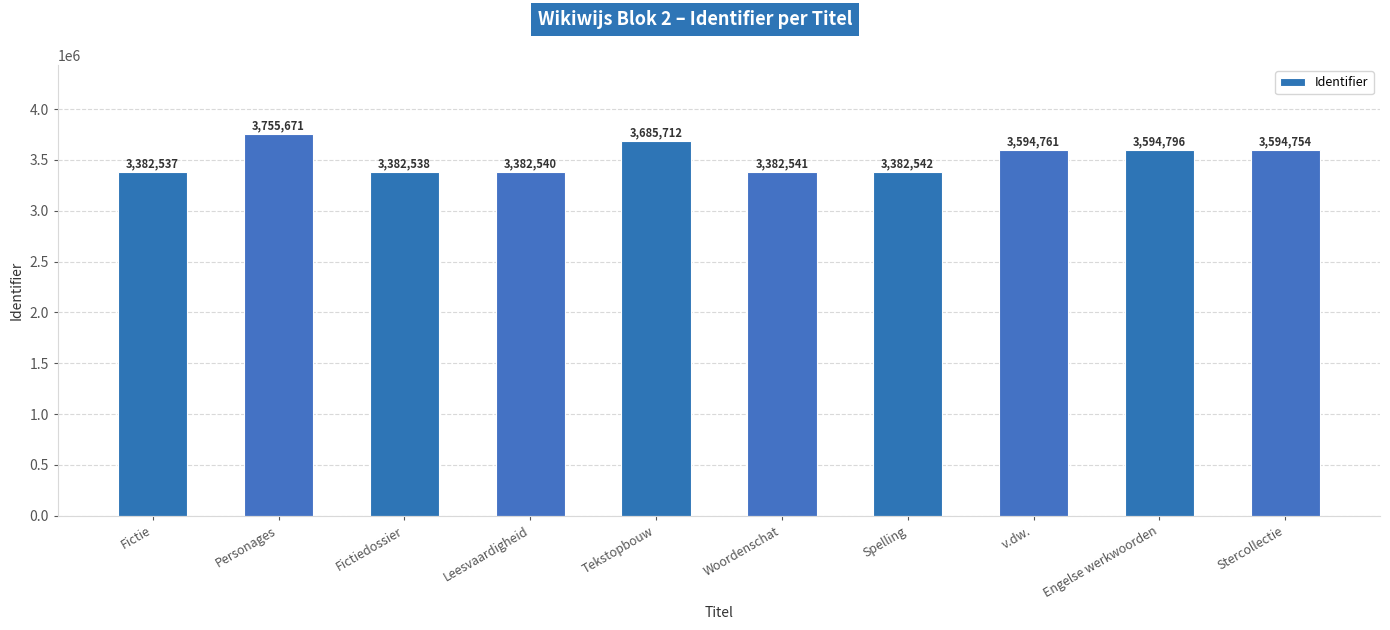

Reading right to left, what are all the values shown in this chart?

3594754	3594796	3594761	3382542	3382541	3685712	3382540	3382538	3755671	3382537